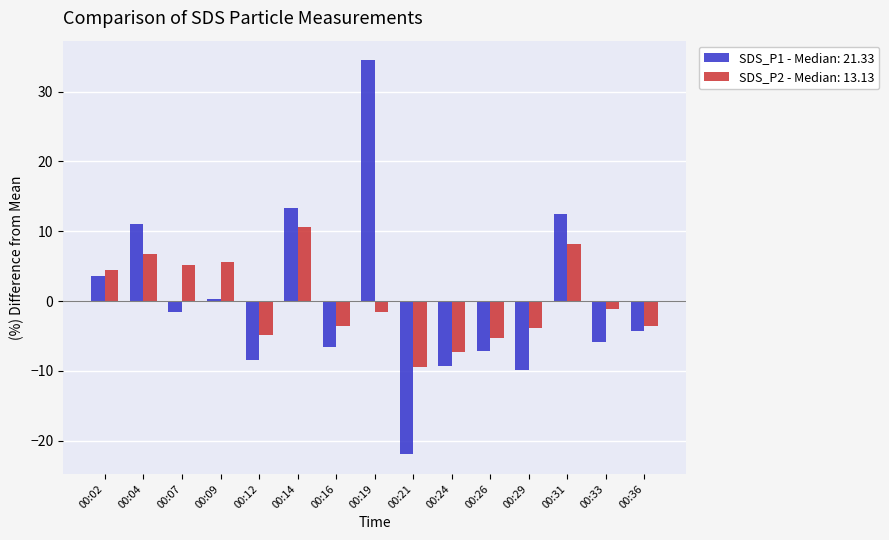

What is the difference between the SDS_P1 - Median: 21.33 values at 00:07 and 00:04?

12.6